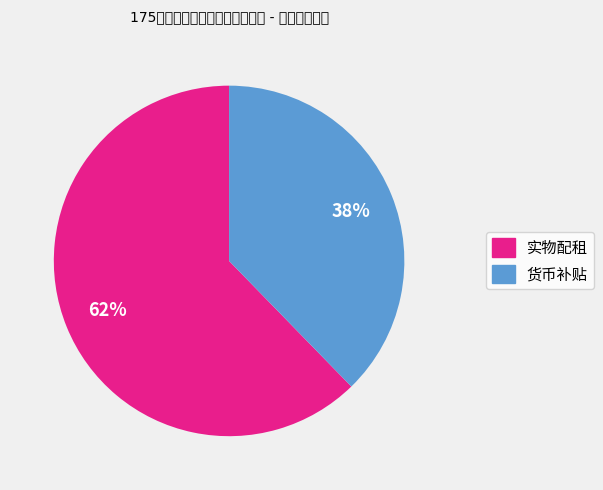

Is there a majority slice in this chart?

Yes